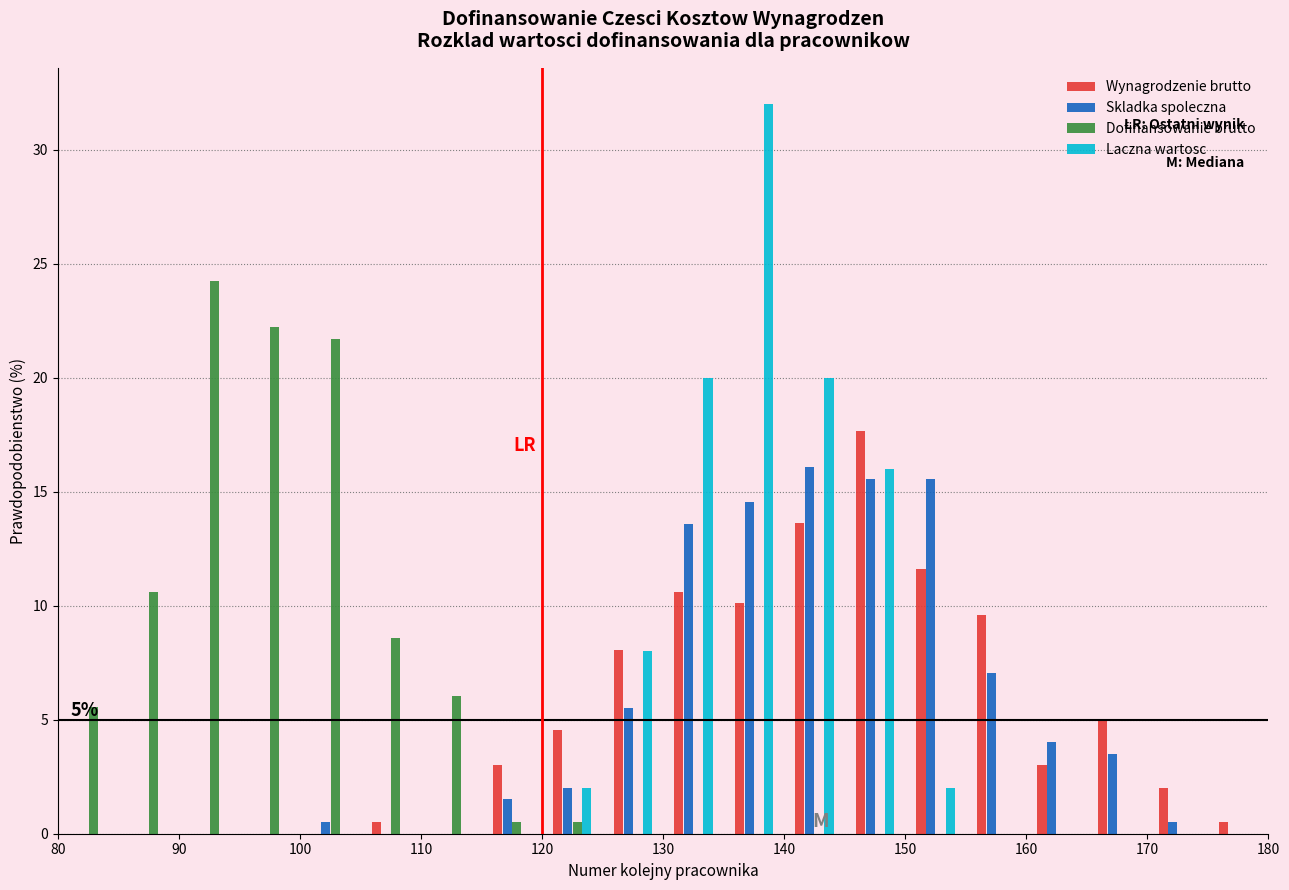

In the Wynagrodzenie brutto series, which range on the x-axis has the tallest bar?

145 to 150